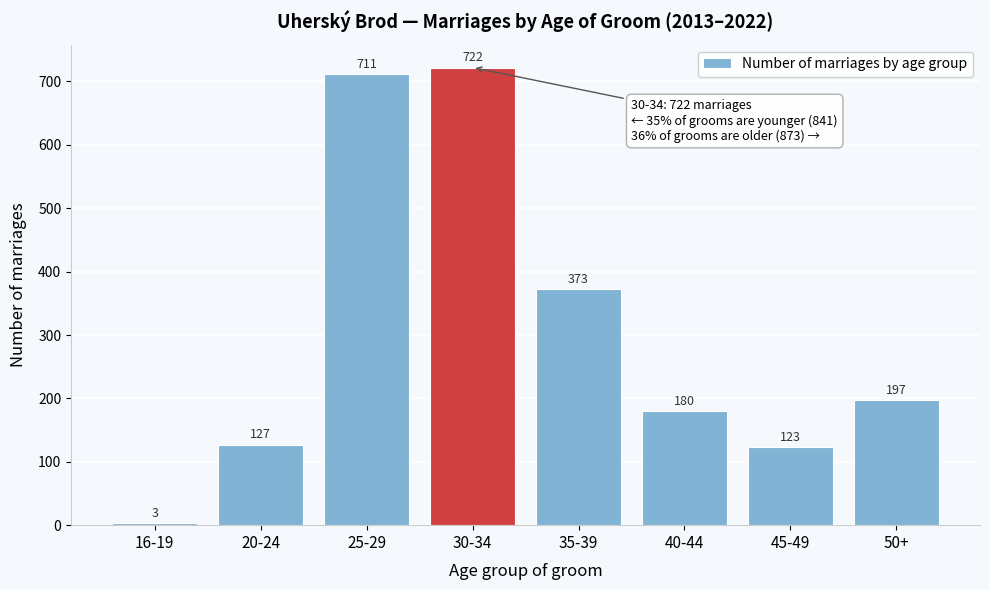

Reading left to right, transcribe all the data shown in this chart.

16-19=3	20-24=127	25-29=711	30-34=722	35-39=373	40-44=180	45-49=123	50+=197